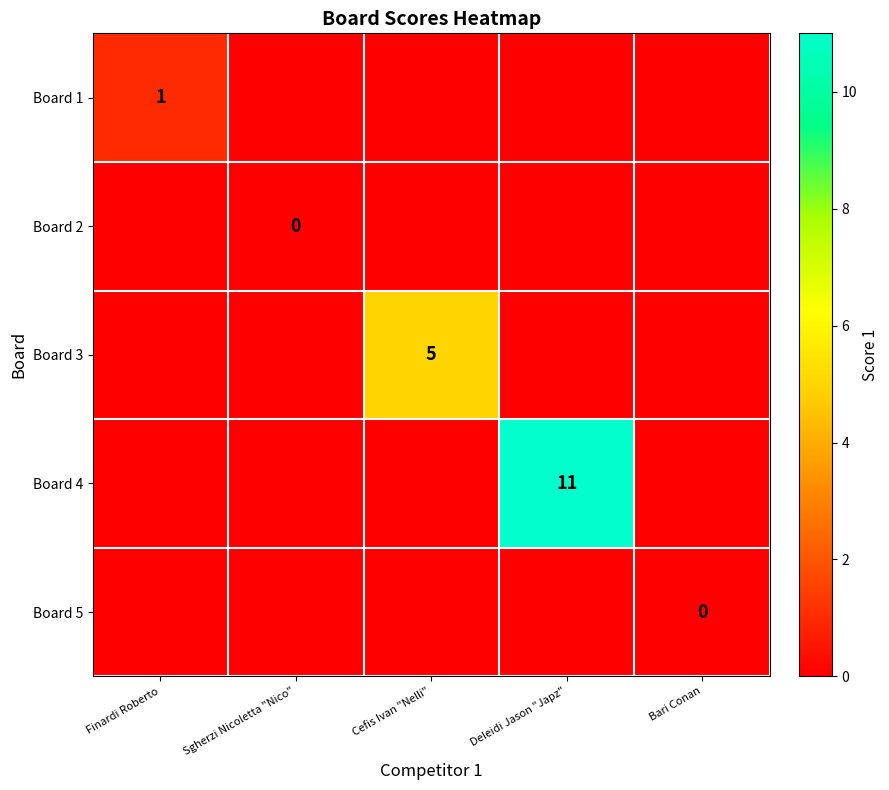

How many data points does each series have?

5